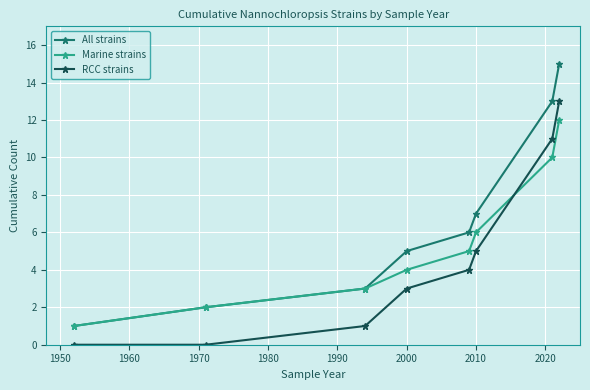

What is the average value of the Marine strains series?

5